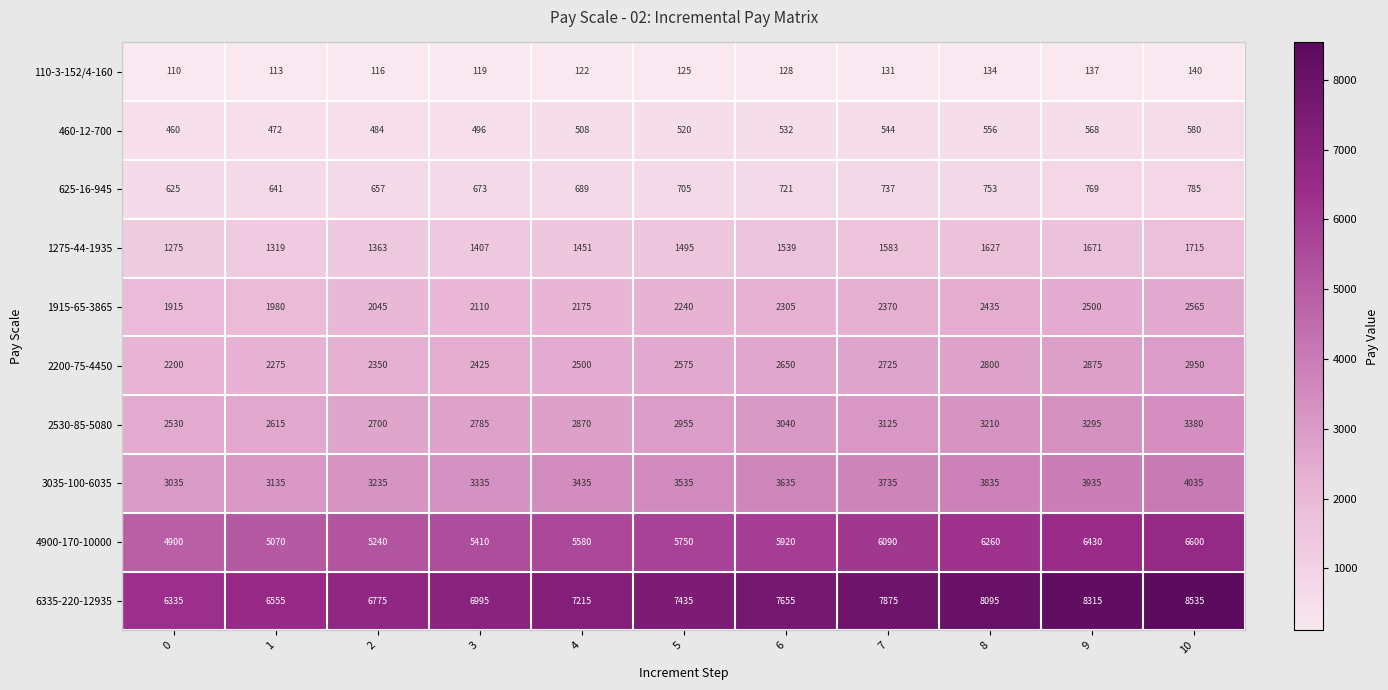

What is the approximate value of 110-3-152/4-160 at 9?

137